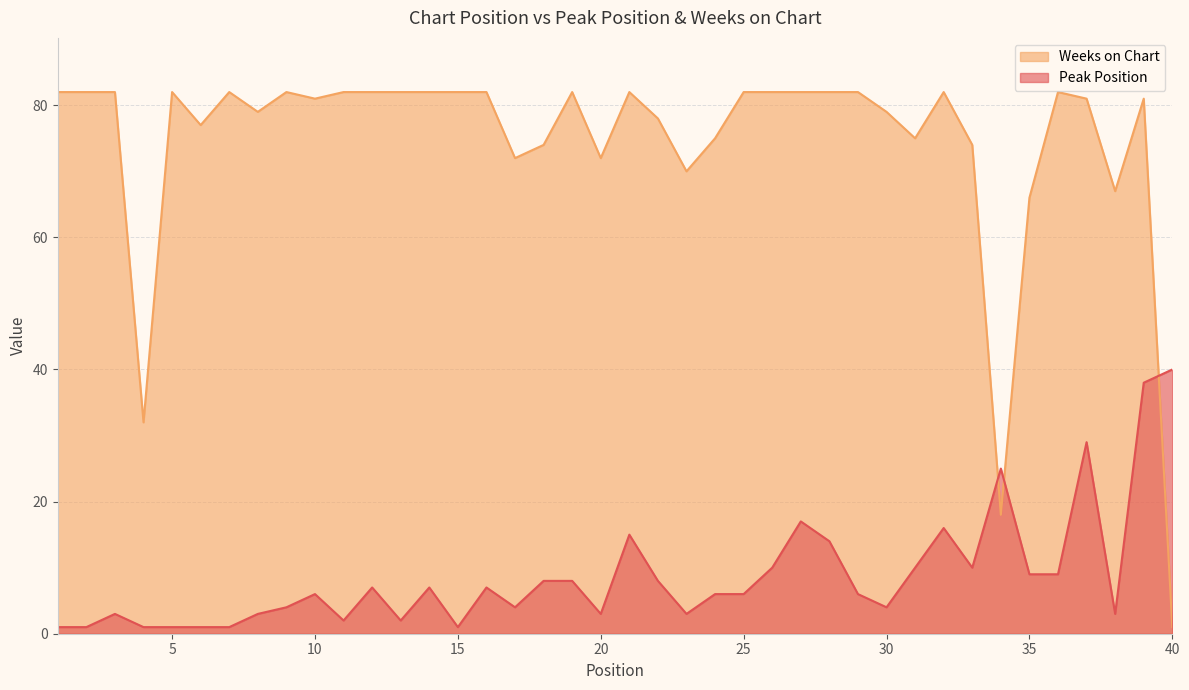

Is it true that Peak Position equals 43 at 37?

False